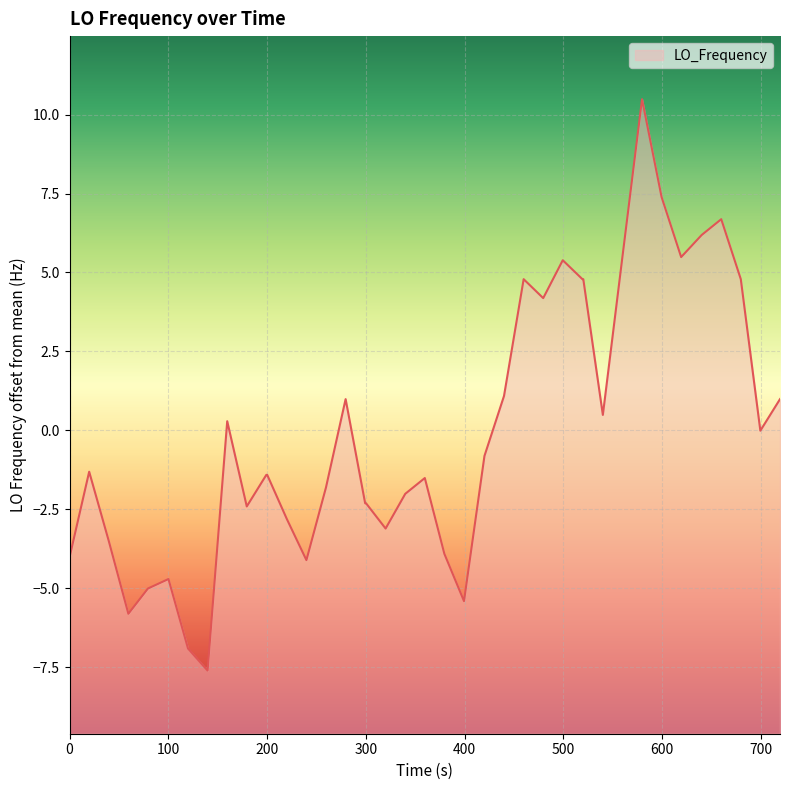

How many interior local peaks (higher than both neighbors) does the data have?

9